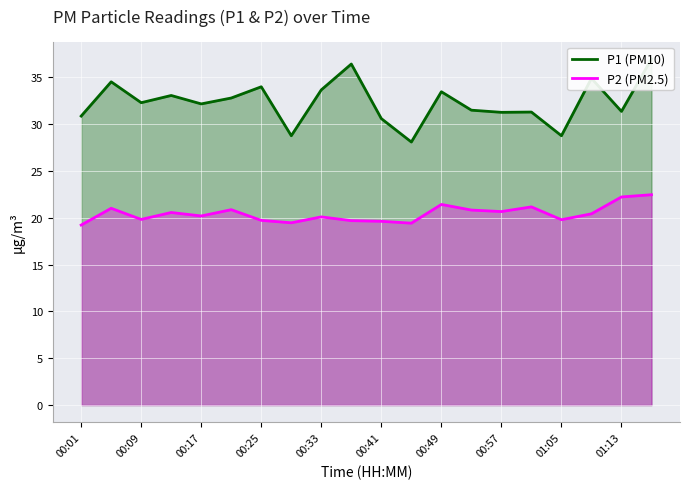

What is the sum of all P2 (PM2.5) values?

408.8